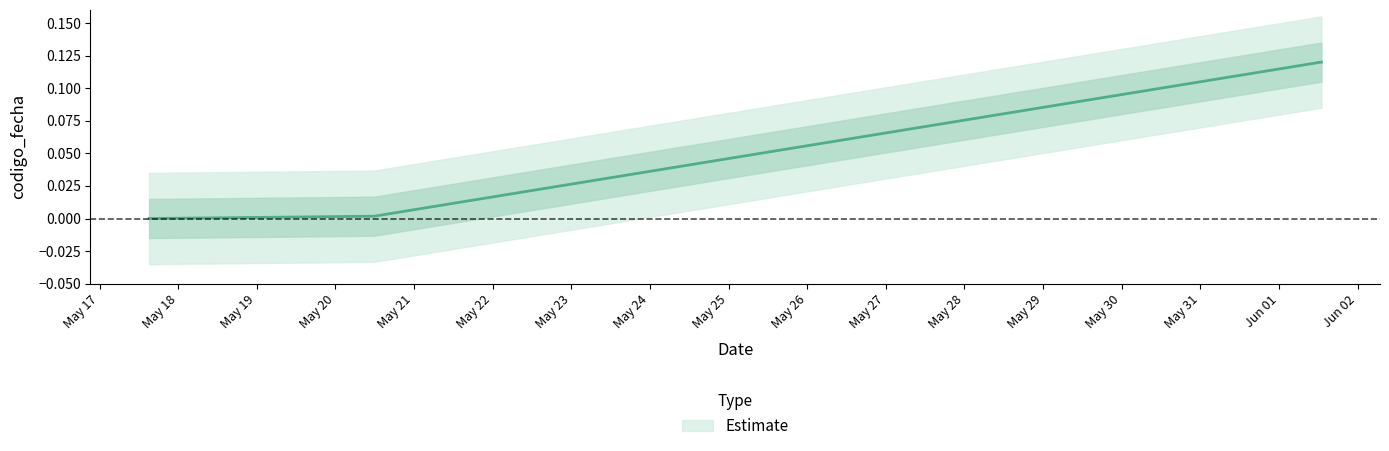

List the labels in order of value, smallest first.

2022-05-17 15:07:25, 2022-05-20 11:48:07, 2022-06-01 12:57:06